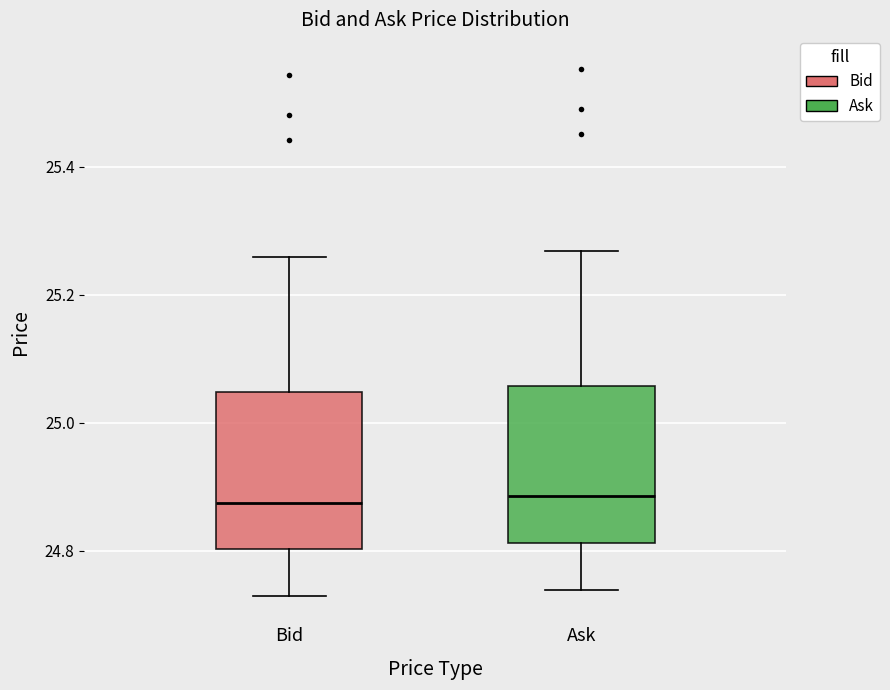

Where does the upper whisker of the box for Ask end on the y-axis? The values are not printed on the chart, so give them approximately, as read against the axis.

25.26